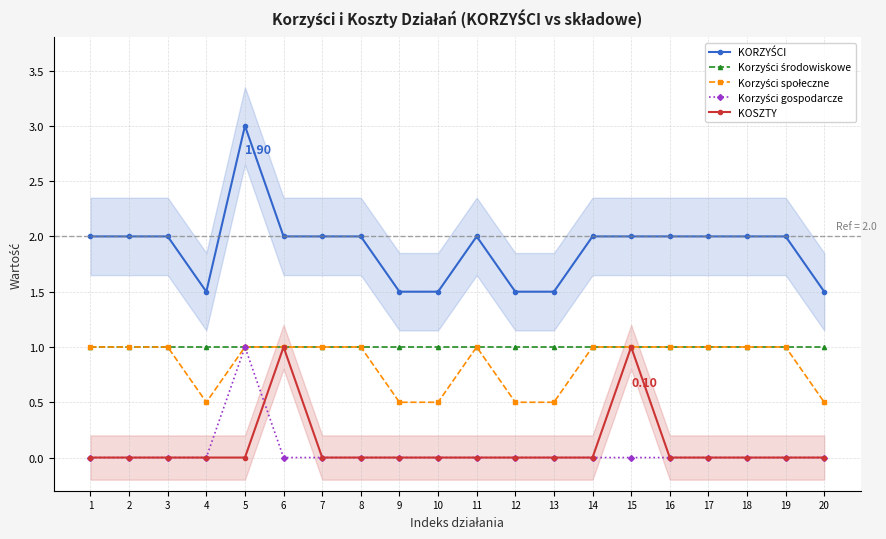

Reading left to right, list all the values displayed in this chart.

KORZYŚCI: 1=2.0	2=2.0	3=2.0	4=1.5	5=3.0	6=2.0	7=2.0	8=2.0	9=1.5	10=1.5	11=2.0	12=1.5	13=1.5	14=2.0	15=2.0	16=2.0	17=2.0	18=2.0	19=2.0	20=1.5
Korzyści środowiskowe: 1=1.0	2=1.0	3=1.0	4=1.0	5=1.0	6=1.0	7=1.0	8=1.0	9=1.0	10=1.0	11=1.0	12=1.0	13=1.0	14=1.0	15=1.0	16=1.0	17=1.0	18=1.0	19=1.0	20=1.0
Korzyści społeczne: 1=1.0	2=1.0	3=1.0	4=0.5	5=1.0	6=1.0	7=1.0	8=1.0	9=0.5	10=0.5	11=1.0	12=0.5	13=0.5	14=1.0	15=1.0	16=1.0	17=1.0	18=1.0	19=1.0	20=0.5
Korzyści gospodarcze: 1=0.0	2=0.0	3=0.0	4=0.0	5=1.0	6=0.0	7=0.0	8=0.0	9=0.0	10=0.0	11=0.0	12=0.0	13=0.0	14=0.0	15=0.0	16=0.0	17=0.0	18=0.0	19=0.0	20=0.0
KOSZTY: 1=0.0	2=0.0	3=0.0	4=0.0	5=0.0	6=1.0	7=0.0	8=0.0	9=0.0	10=0.0	11=0.0	12=0.0	13=0.0	14=0.0	15=1.0	16=0.0	17=0.0	18=0.0	19=0.0	20=0.0